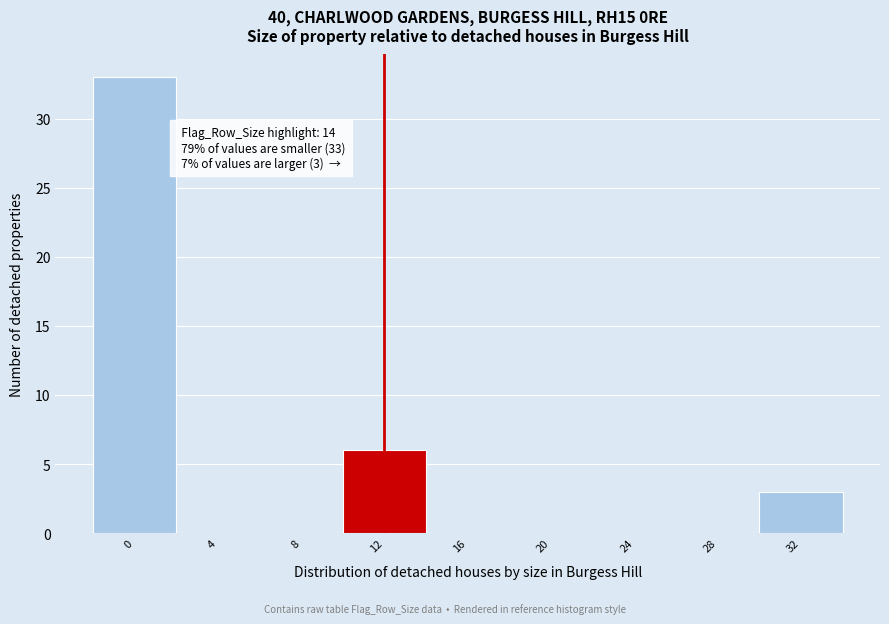

Reading left to right, transcribe all the data shown in this chart.

0=33	4=0	8=0	12=6	16=0	20=0	24=0	28=0	32=3